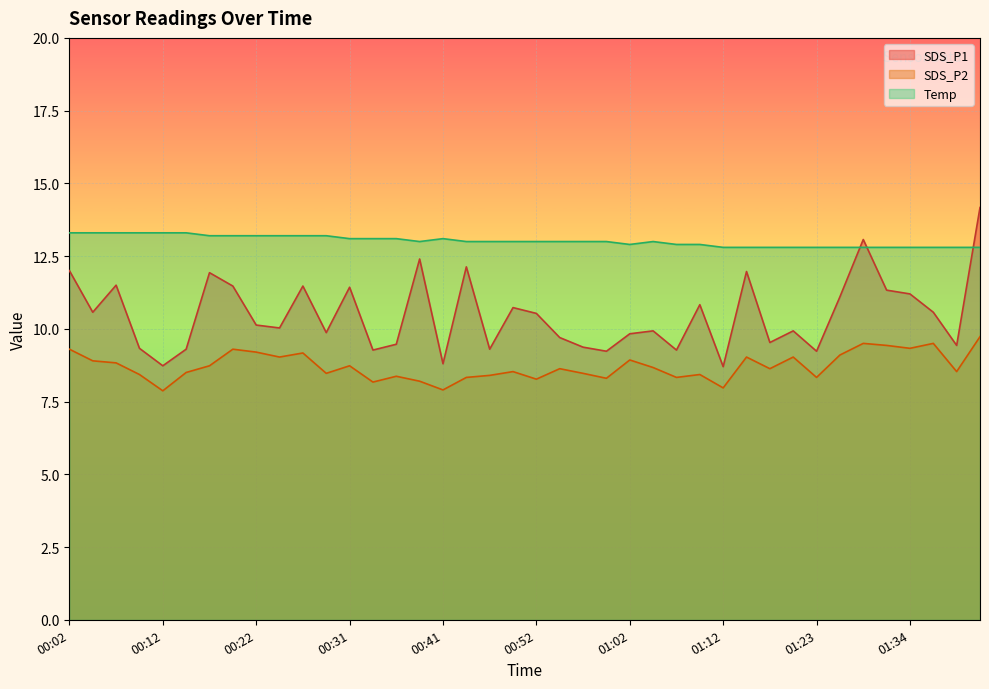

What is the label of the 27th point from the right?

00:34